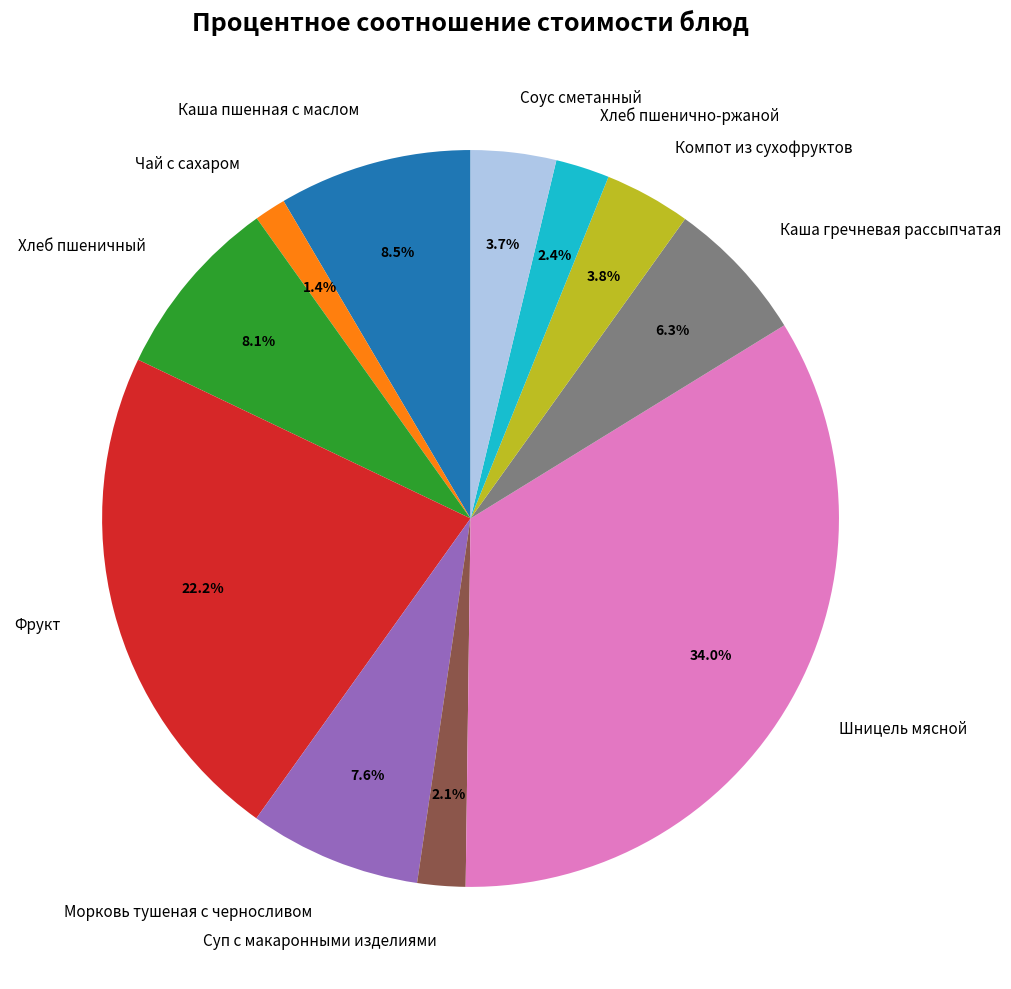

To the nearest percent, what is the combined percentage of Чай с сахаром and Фрукт?

24%